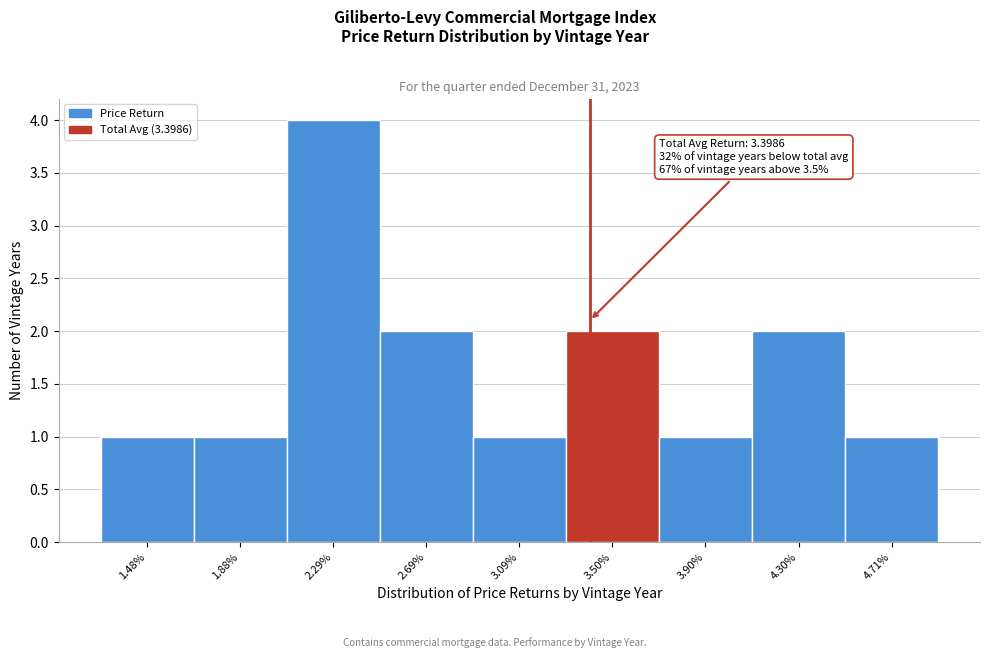

Over which range of the x-axis is the bar tallest?

2.1 to 2.5